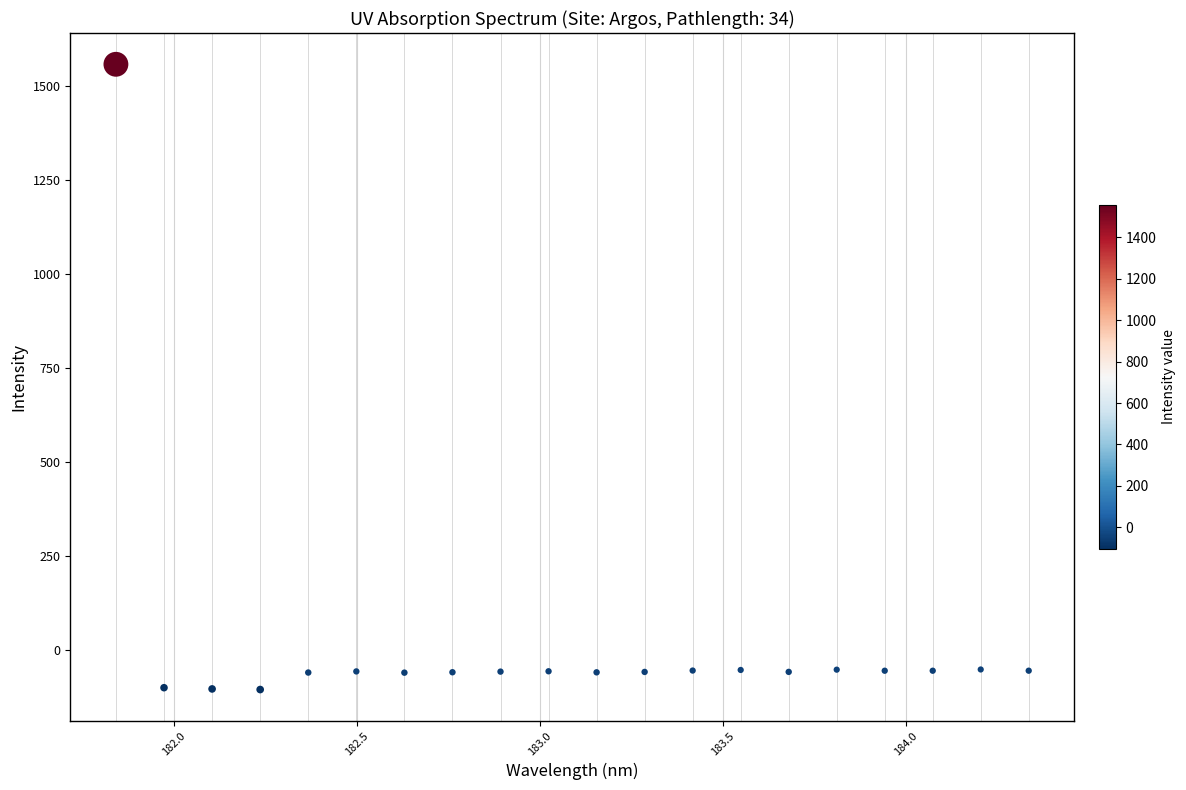

What is the range of Y values (max minus min)?

1660.8